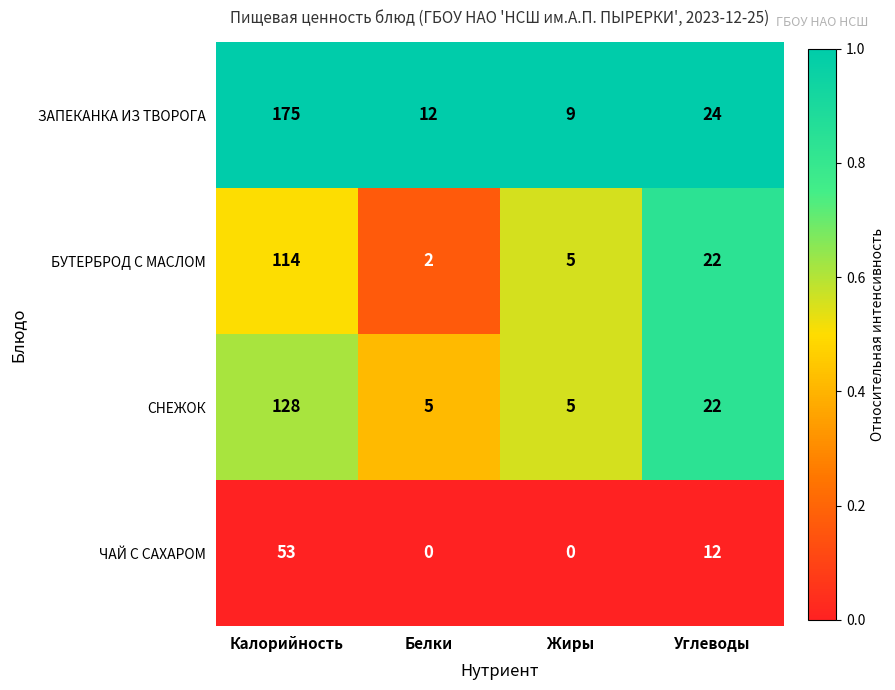

Which series has the largest range (max minus min)?

ЗАПЕКАНКА ИЗ ТВОРОГА